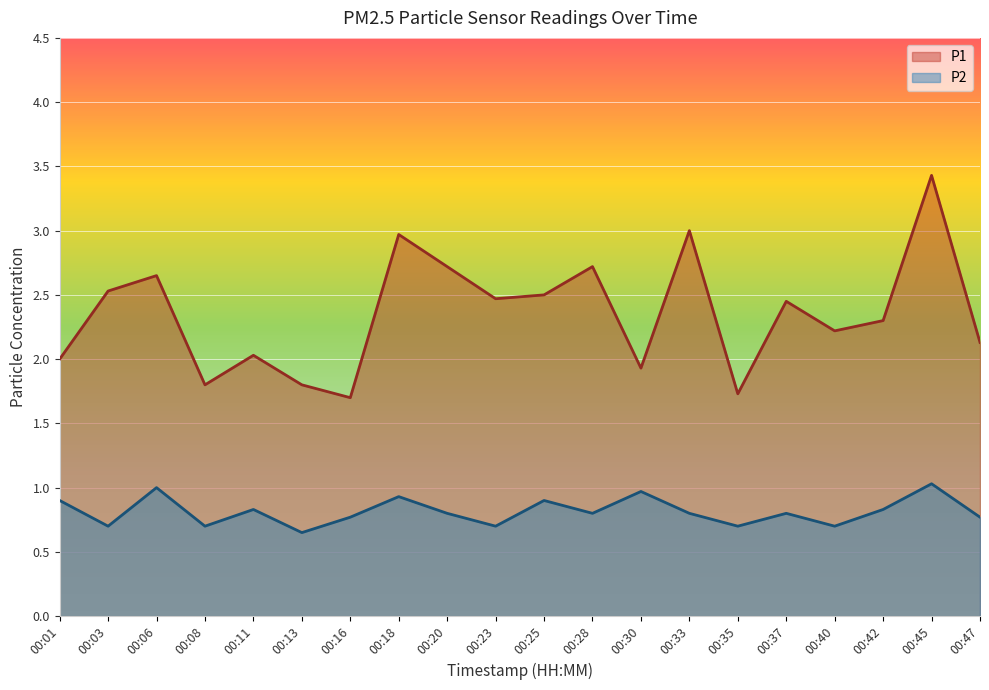

In P1, how many points are higher than both neighbors (excluding endpoints)?

7